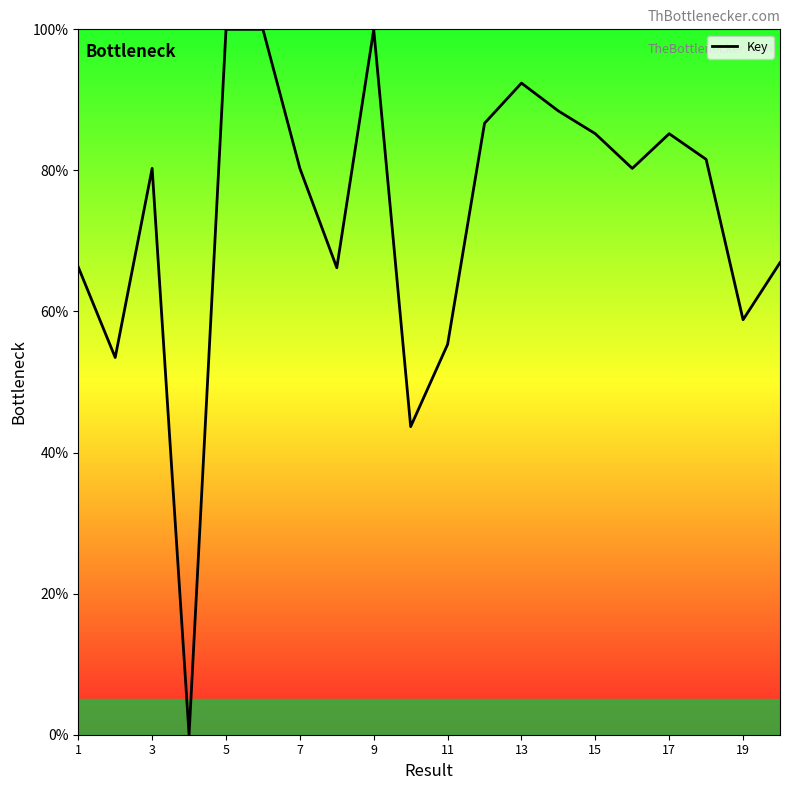

What is the greatest value displayed?

100.0